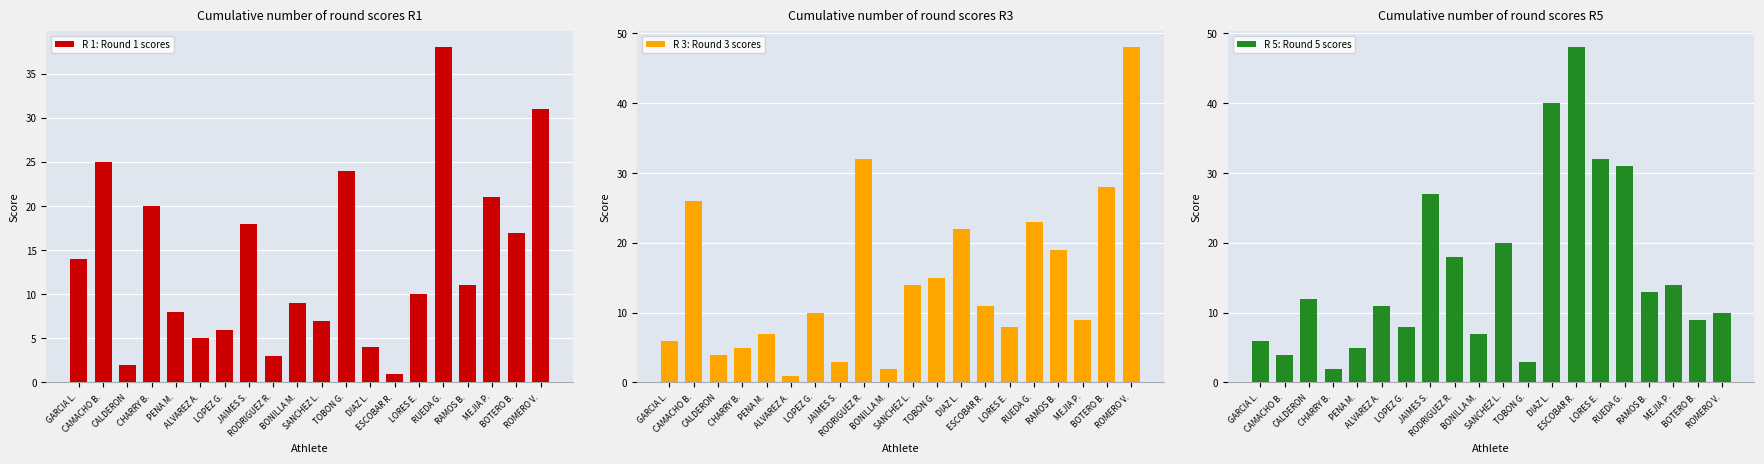

What is the label of the 9th bar from the left?

RODRIGUEZ R.